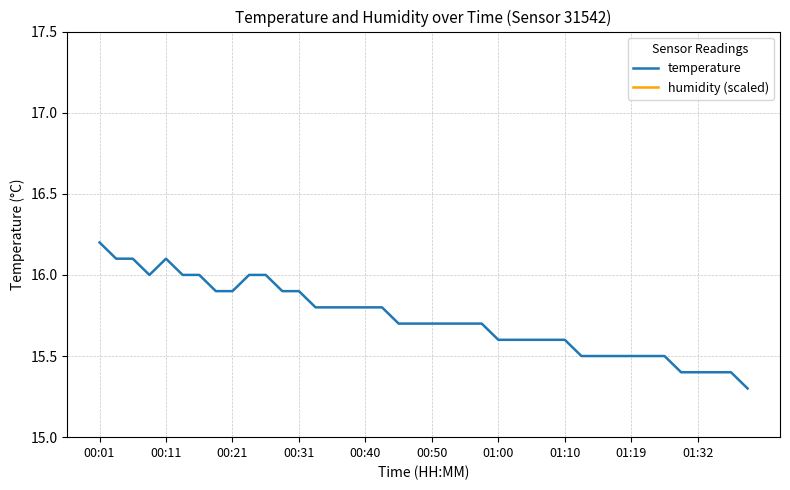

Which category has the highest value in the temperature series?

00:01